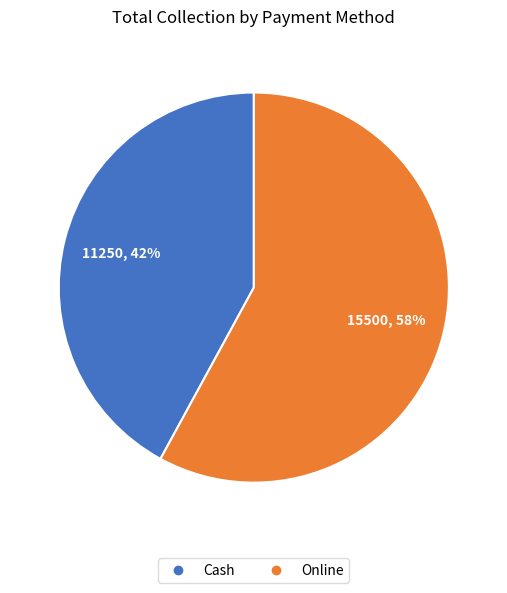

Which slice is the largest?

Online